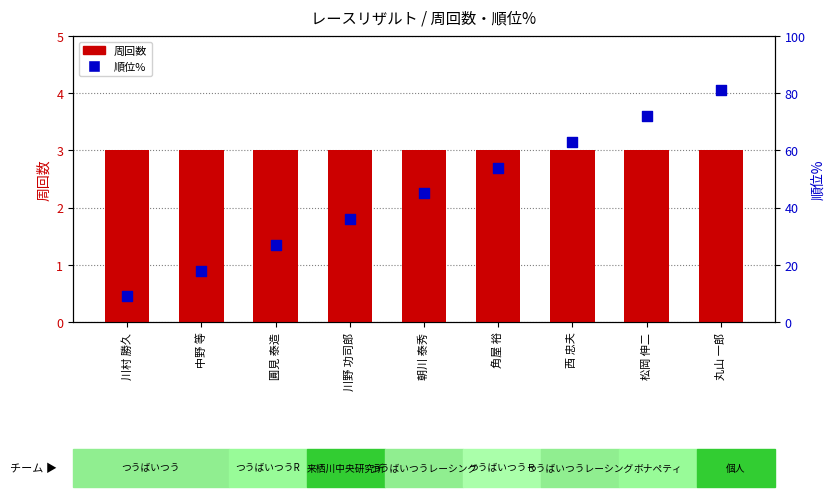

Which series reaches the minimum Y coordinate?

周回数